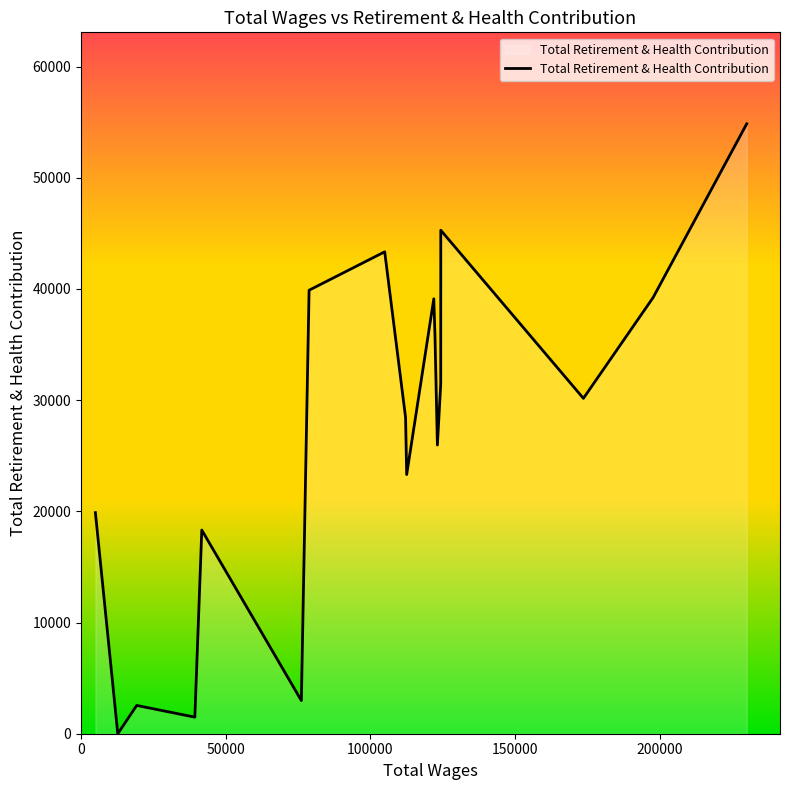

Count the number of categories in the chart.

18